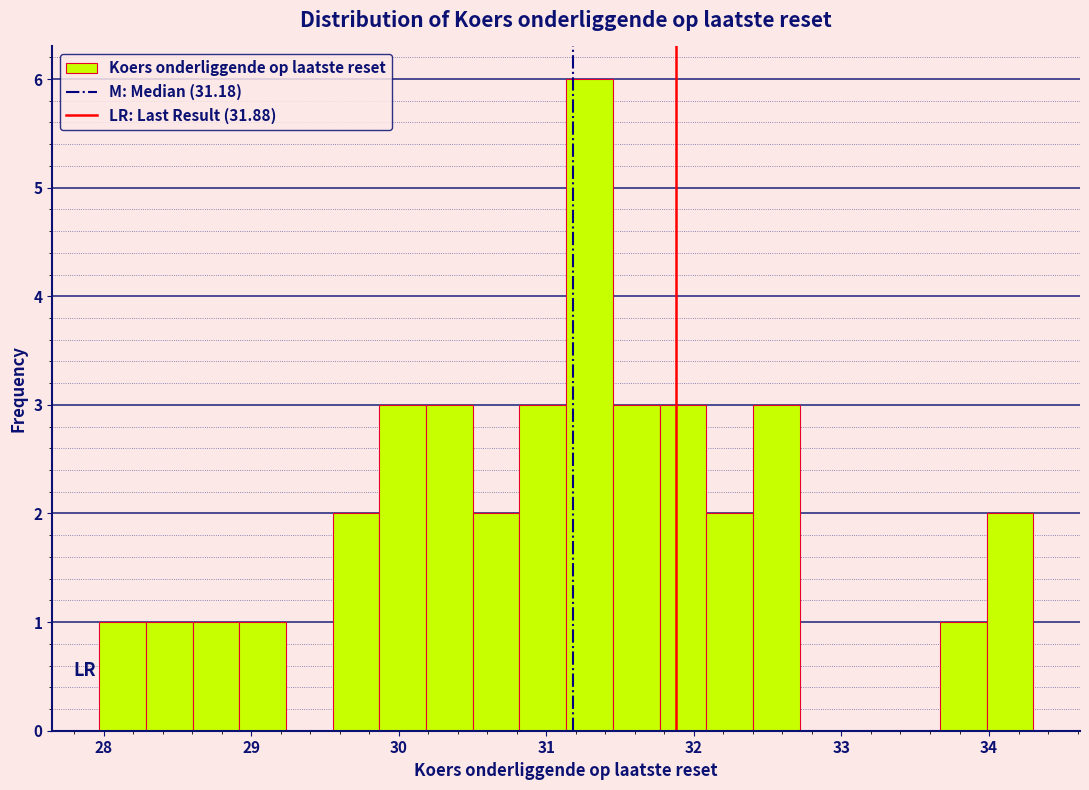

Read against the x-axis, roughly where is the centre of the tallest bar?

31.3